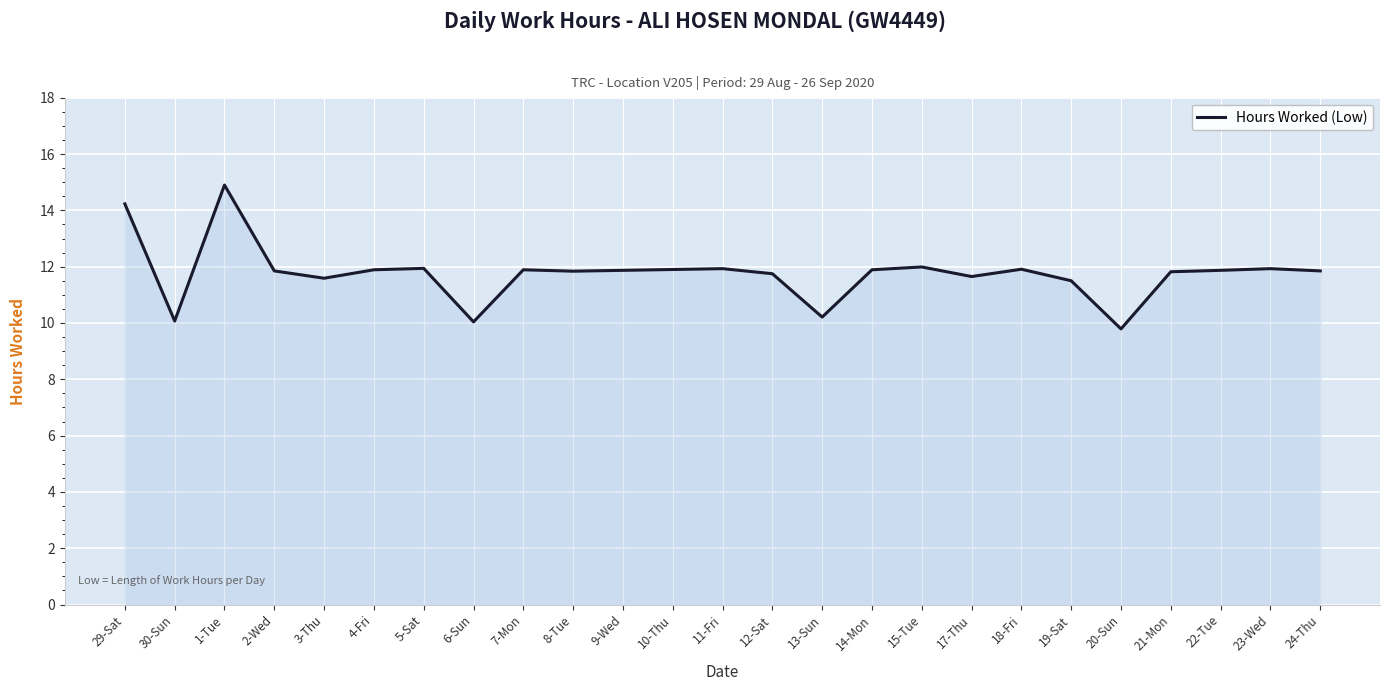

Which label corresponds to the largest value in the chart?

1-Tue